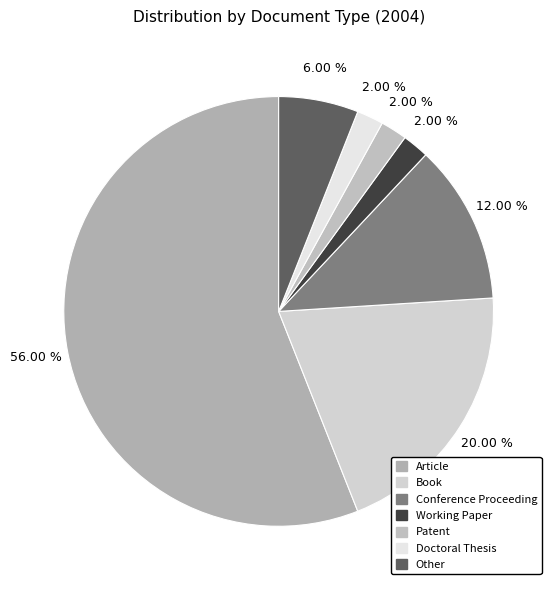

Is there any slice that represents more than half of the pie?

Yes